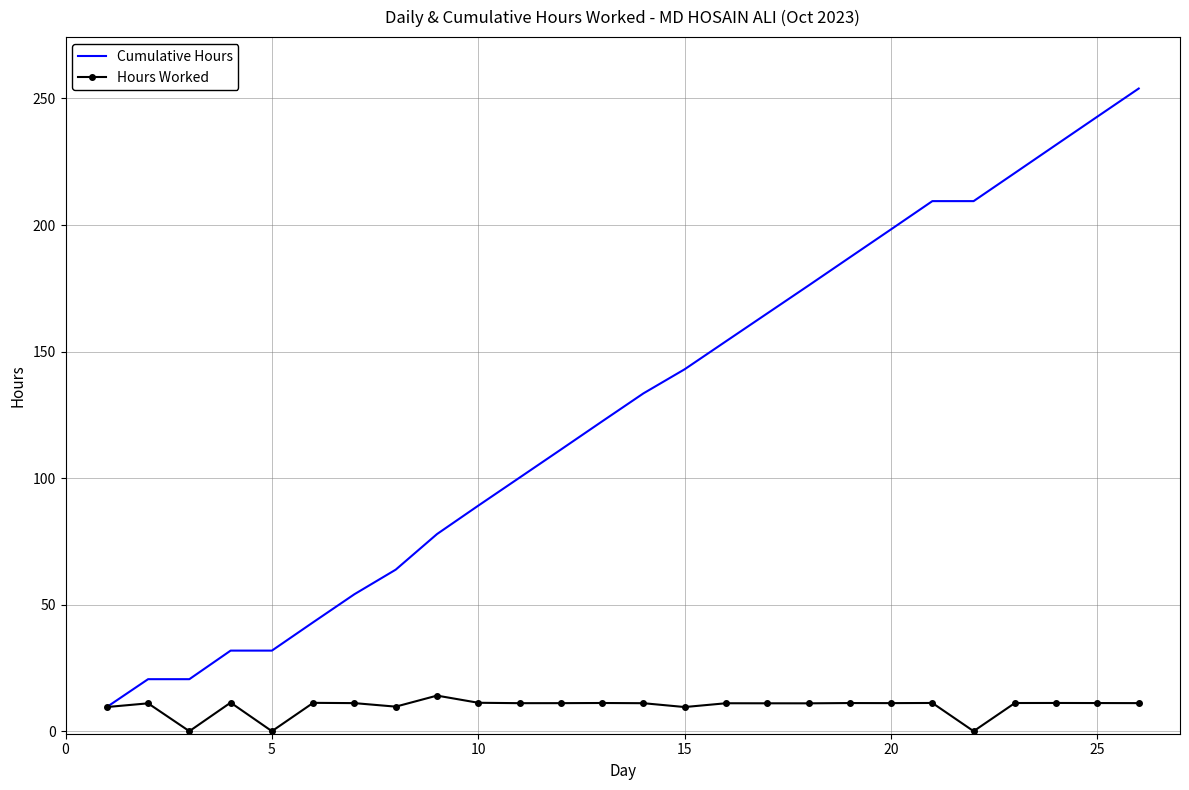

Which series has the largest range (max minus min)?

Cumulative Hours